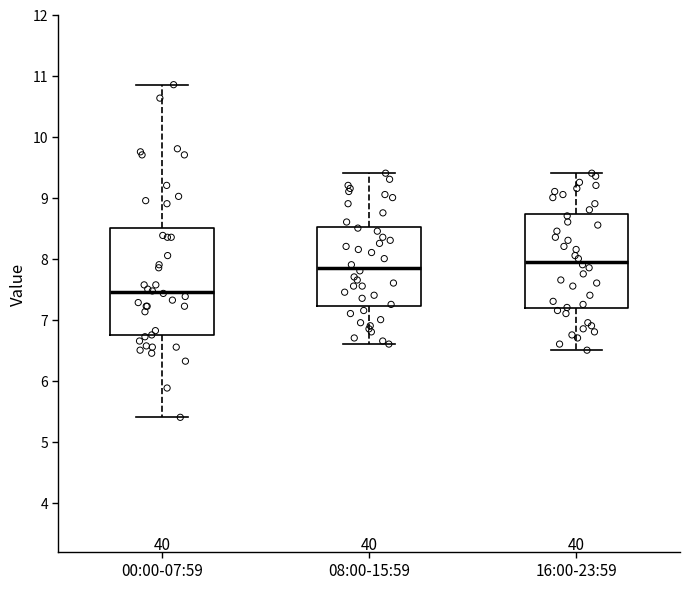

Which box is the tallest, from its lower edge to its upper edge?

00:00-07:59